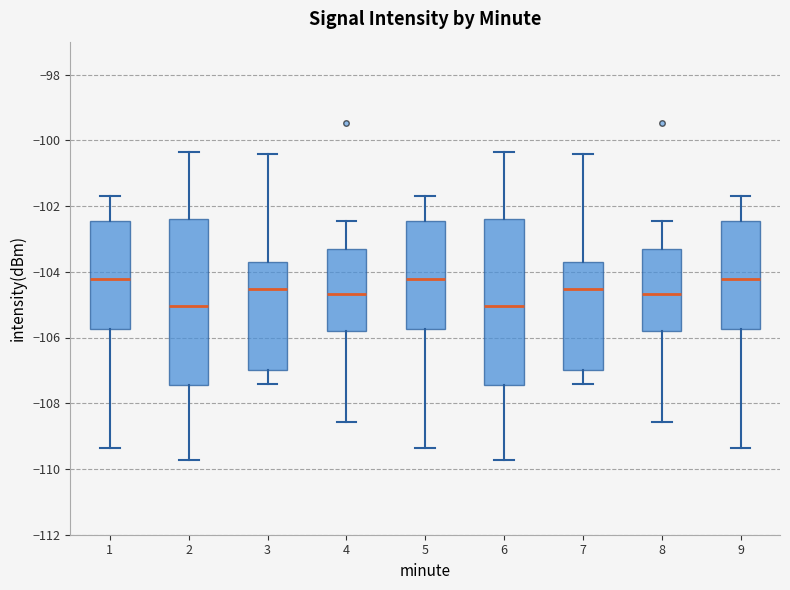

Reading left to right, transcribe this box plot: for each box, give where its median line is, the range the box spans, and where its two whiskers end, as read against the y-axis. The values are not printed on the chart, so give them approximately, as read against the axis.

1: median -104.2, box -105.8 to -102.4, whiskers -109.4 to -101.6
2: median -105.0, box -107.4 to -102.4, whiskers -109.8 to -100.4
3: median -104.6, box -107.0 to -103.8, whiskers -107.4 to -100.4
4: median -104.6, box -105.8 to -103.2, whiskers -108.6 to -102.4
5: median -104.2, box -105.8 to -102.4, whiskers -109.4 to -101.6
6: median -105.0, box -107.4 to -102.4, whiskers -109.8 to -100.4
7: median -104.6, box -107.0 to -103.8, whiskers -107.4 to -100.4
8: median -104.6, box -105.8 to -103.2, whiskers -108.6 to -102.4
9: median -104.2, box -105.8 to -102.4, whiskers -109.4 to -101.6